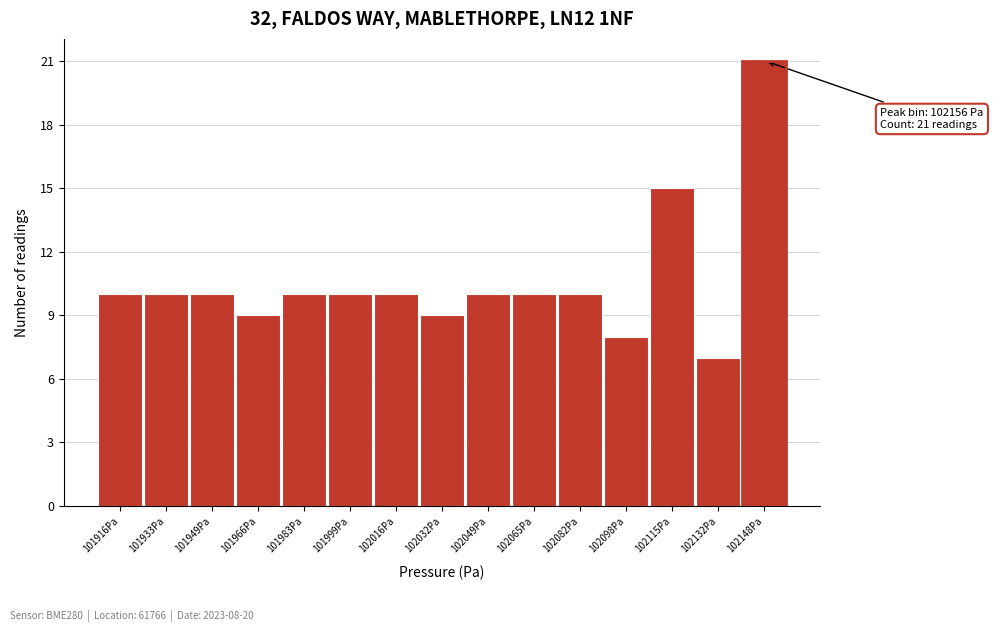

Reading left to right, extract all data points from this chart.

101916Pa=10	101933Pa=10	101949Pa=10	101966Pa=9	101983Pa=10	101999Pa=10	102016Pa=10	102032Pa=9	102049Pa=10	102065Pa=10	102082Pa=10	102098Pa=8	102115Pa=15	102132Pa=7	102148Pa=21